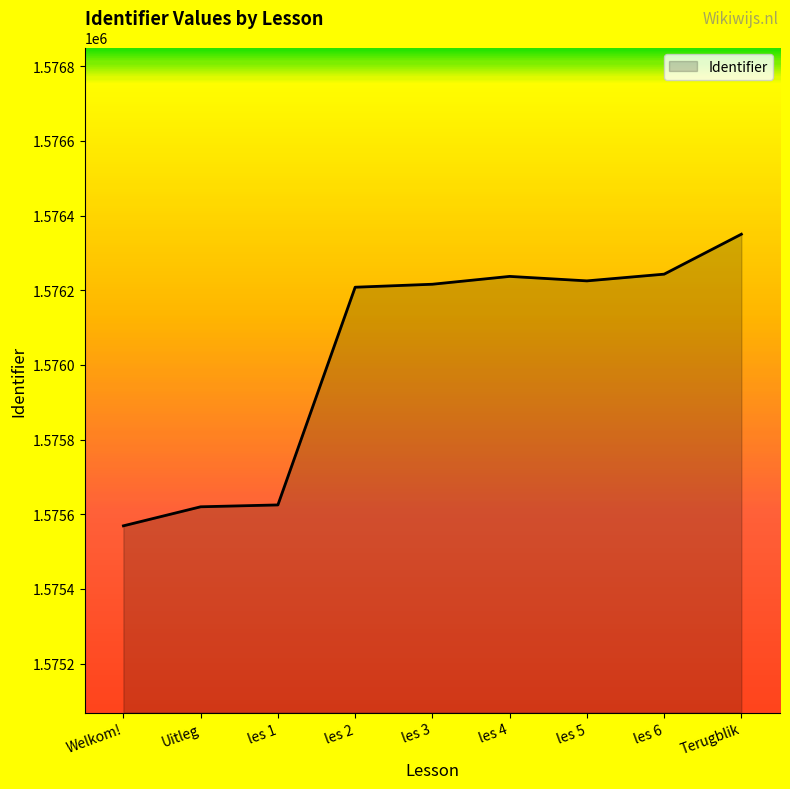

What is the average value?

1576033